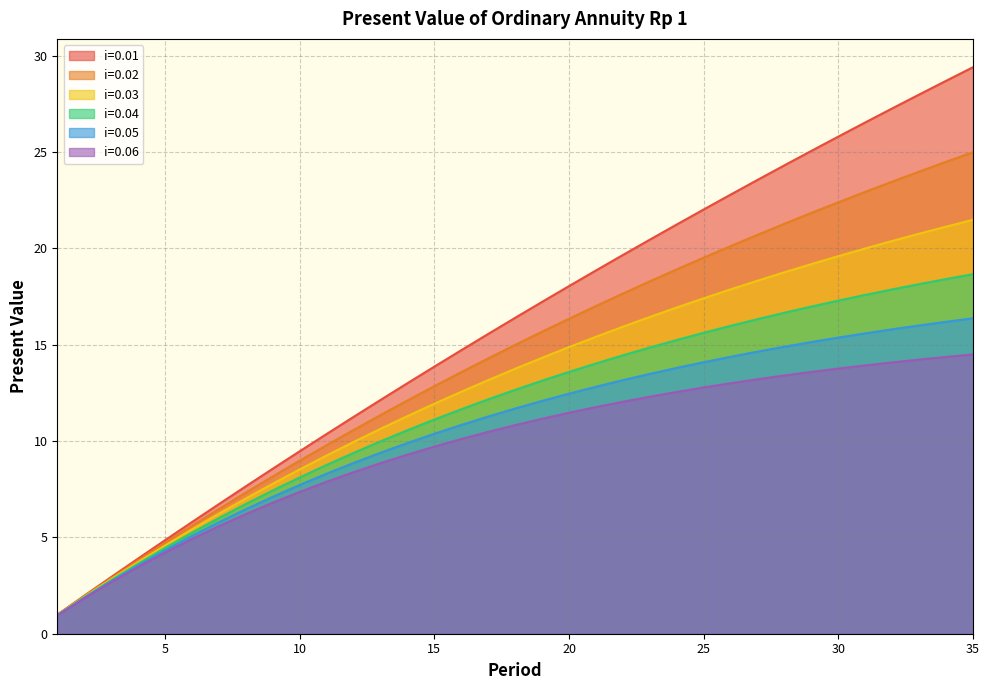

Rank the categories by i=0.04 value from highest to lowest.

35, 34, 33, 32, 31, 30, 29, 28, 27, 26, 25, 24, 23, 22, 21, 20, 19, 18, 17, 16, 15, 14, 13, 12, 11, 10, 9, 8, 7, 6, 5, 4, 3, 2, 1